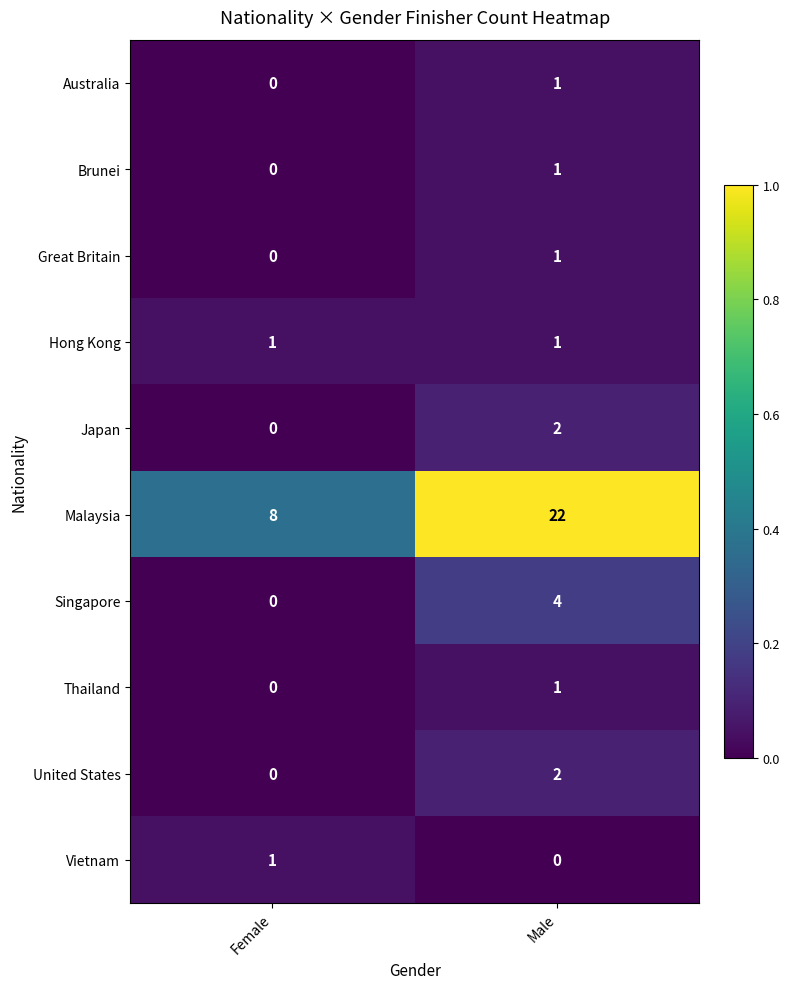

List the labels in order of Australia value, smallest first.

Female, Male